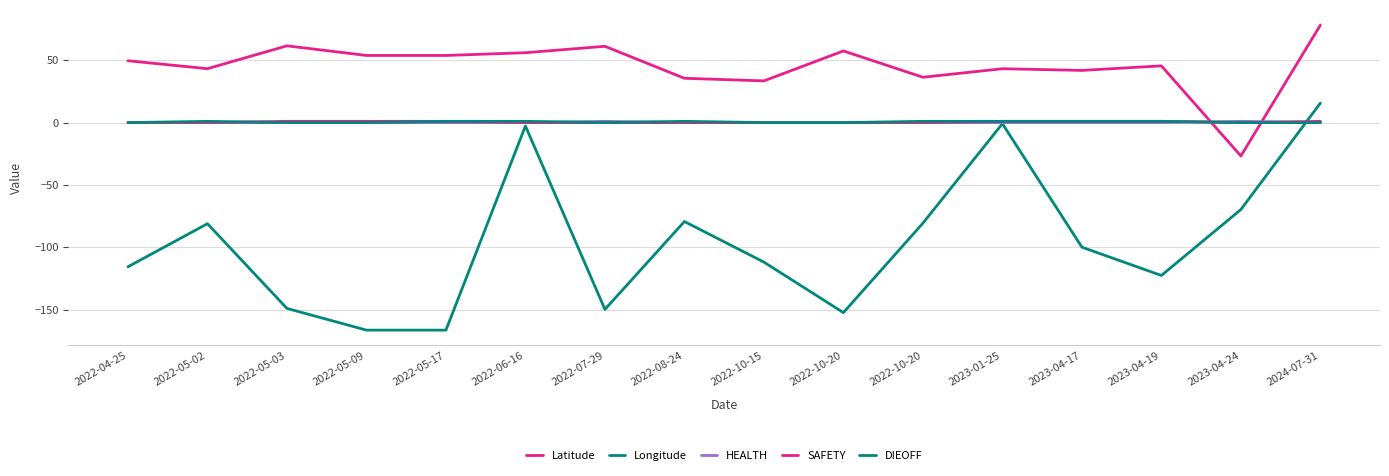

What is the difference between the highest and lowest values at 2022-04-25?

165.3